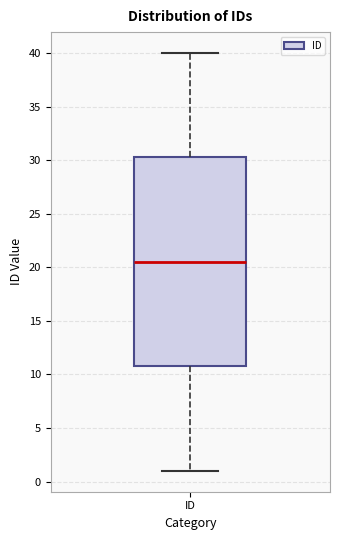

Transcribe this box plot: give where the median line is, the range the box spans, and where the two whiskers end, as read against the y-axis. The values are not printed on the chart, so give them approximately, as read against the axis.

median 20.5, box 11.0 to 30.5, whiskers 1.0 to 40.0